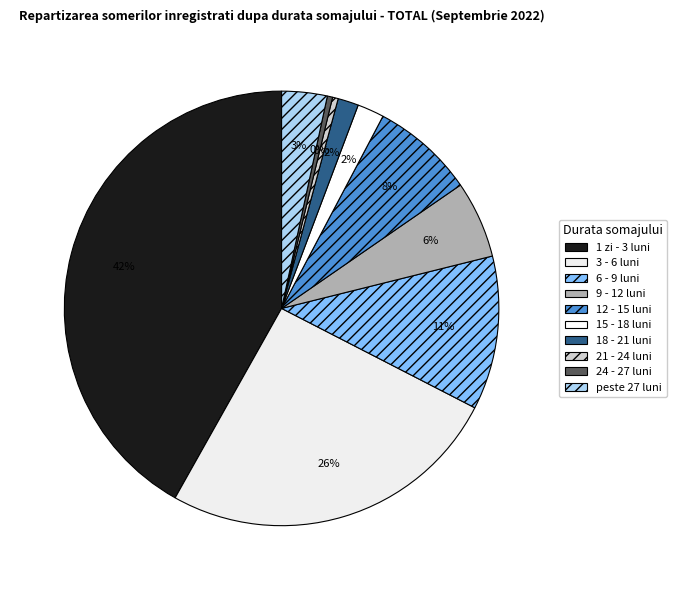

The 9 - 12 luni slice represents 1% of the pie. True or false?

False